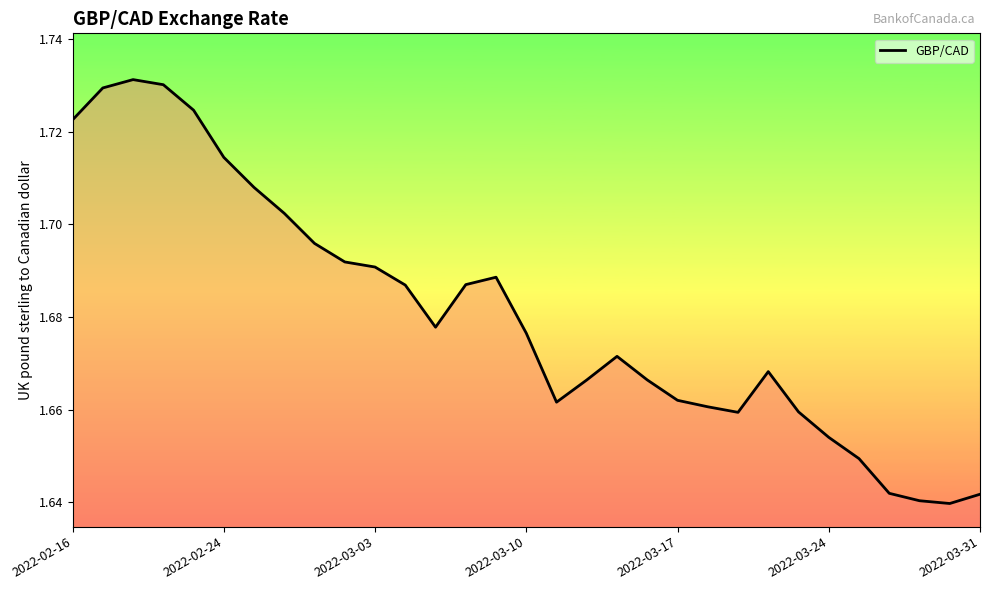

What is the difference between the second highest and second lowest values?

0.1